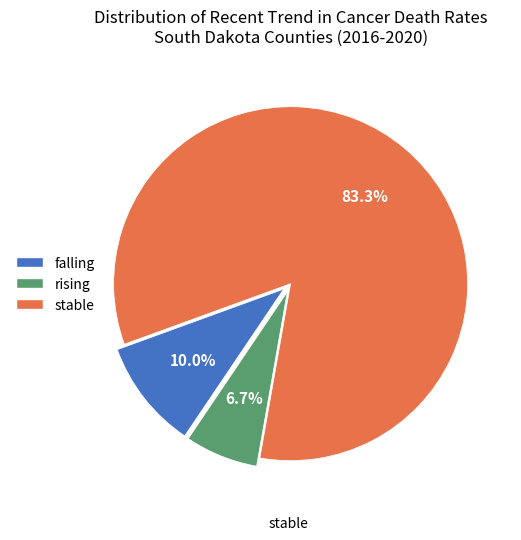

Is it true that stable is 83% of the pie?

True